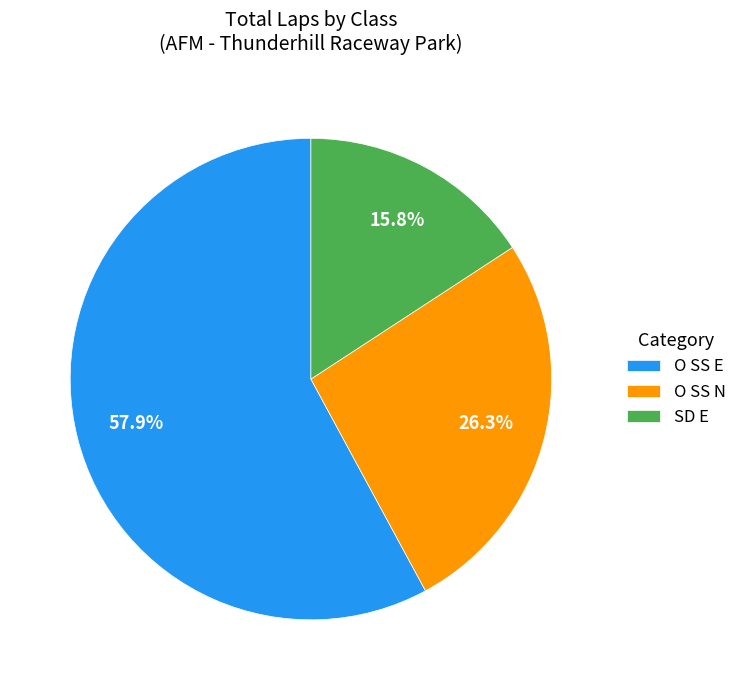

How many segments does this pie chart have?

3